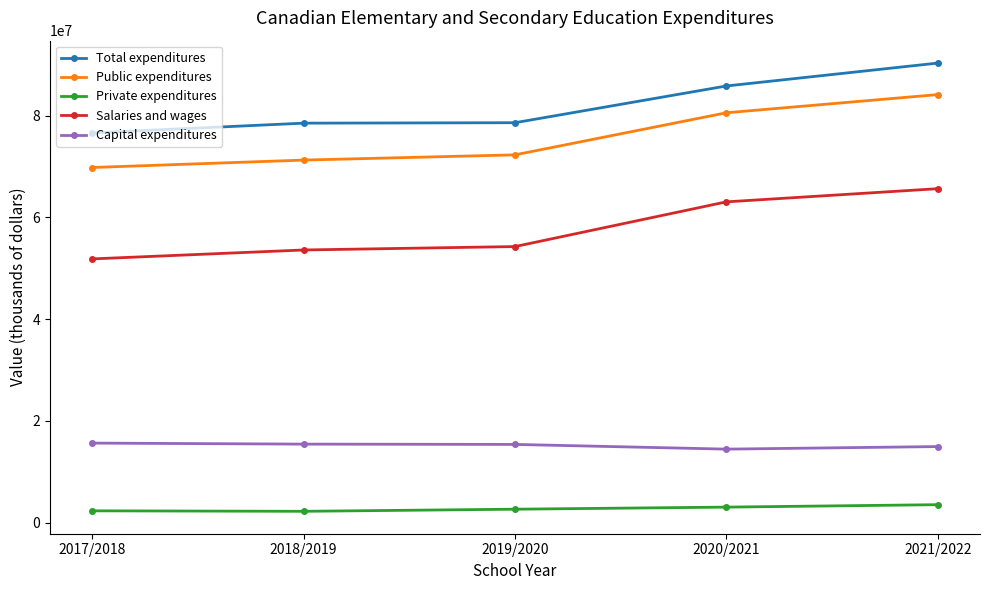

What is the spread (max minus min) of values at 2019/2020?

75990016